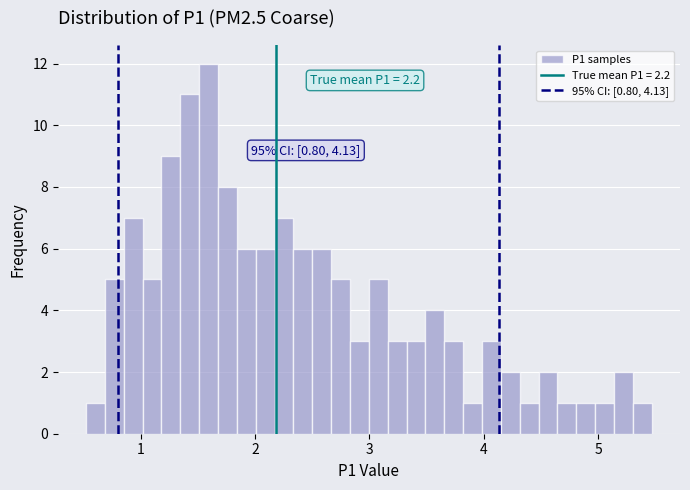

Around what value on the x-axis is the tallest bar? Give the approximate position of its centre, as read against the axis.

1.6